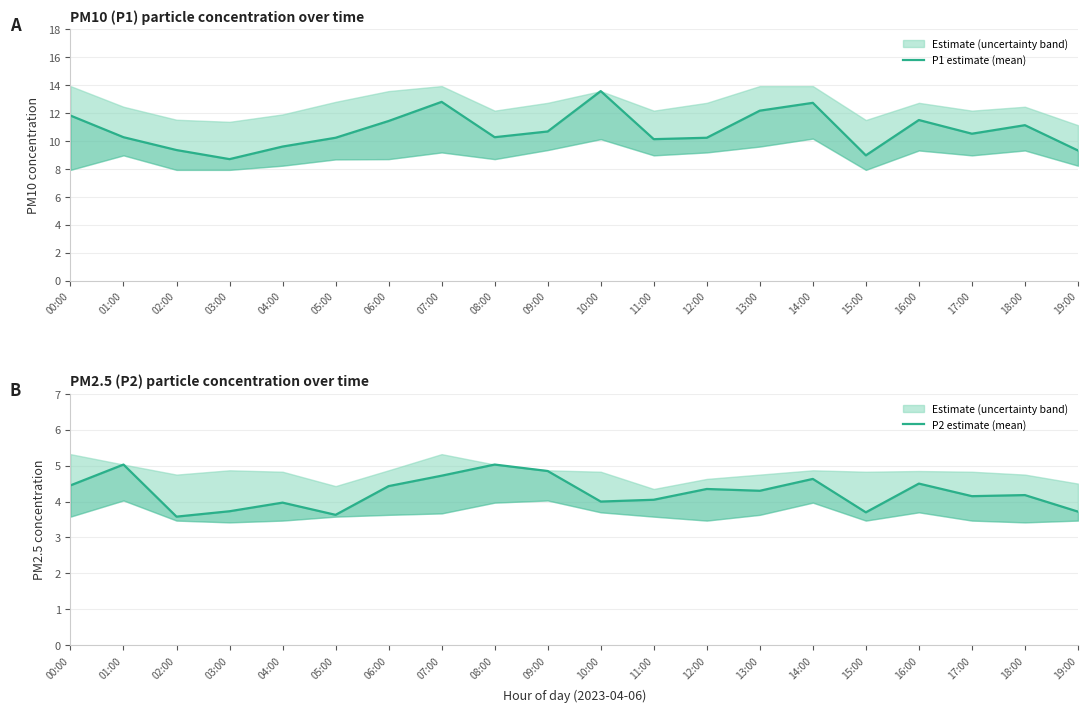

True or false: P1 estimate (mean) has more than 2 points higher than both neighbors.

True